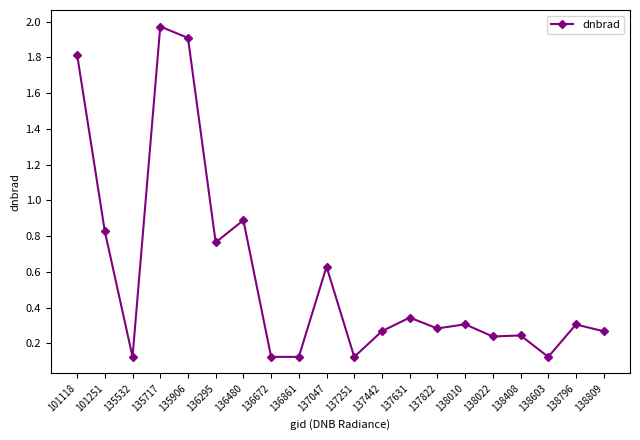

Where is the first local minimum?

135532